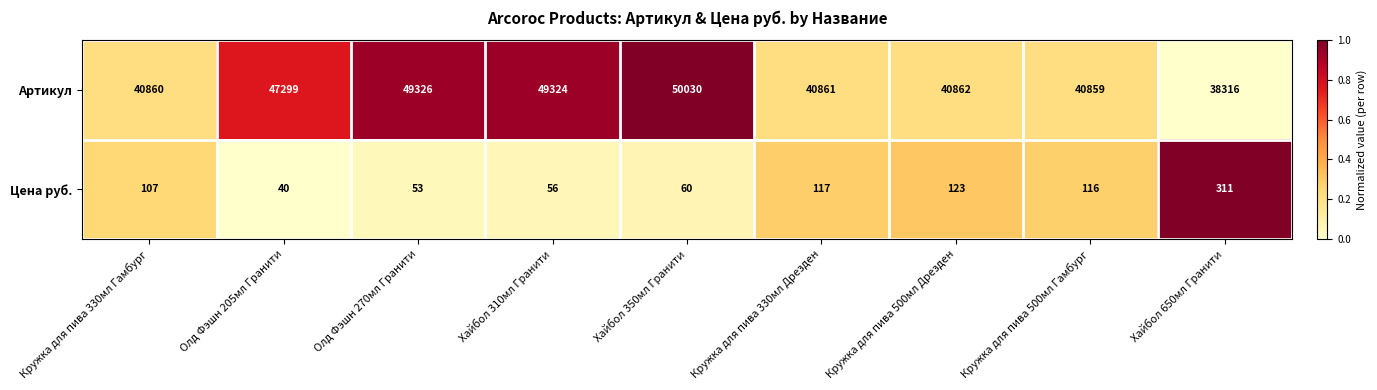

What is the sum of the Цена руб. values at Кружка для пива 500мл Гамбург and Кружка для пива 330мл Дрезден?

233